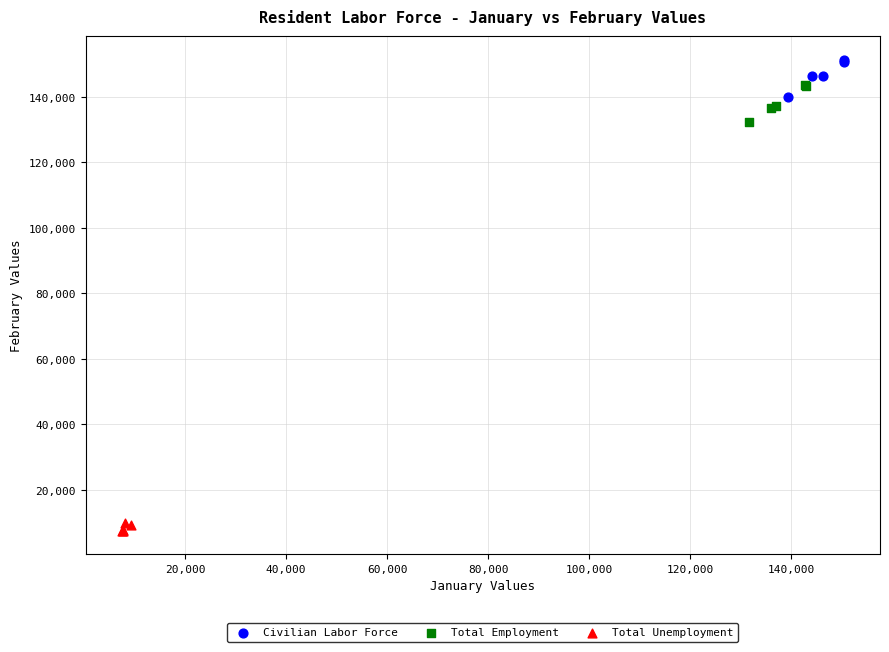

Which series contains the lowest Y value?

Total Unemployment